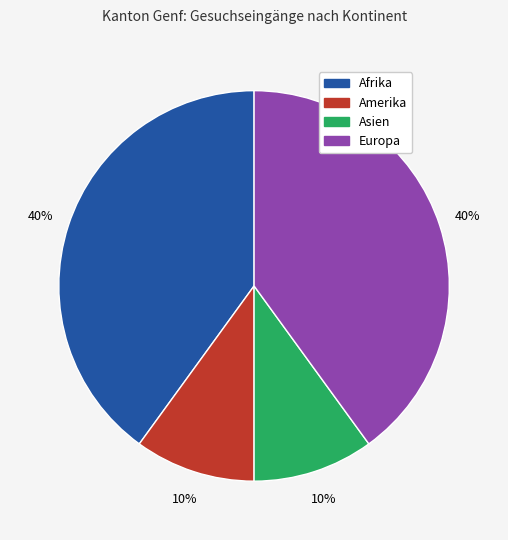

To the nearest percent, what is the difference between the Afrika and Asien slice percentages?

30%